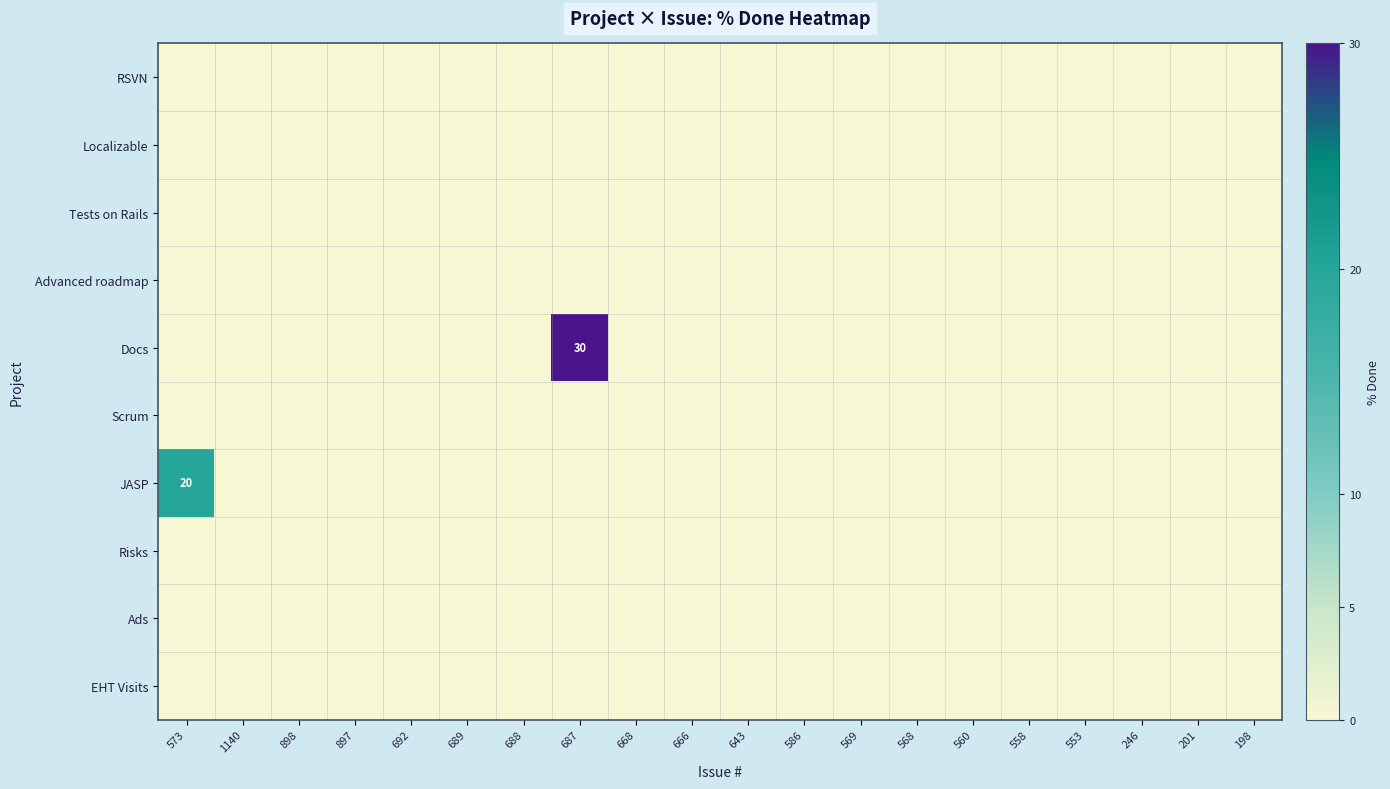

At which label is Docs closest to 15?

573